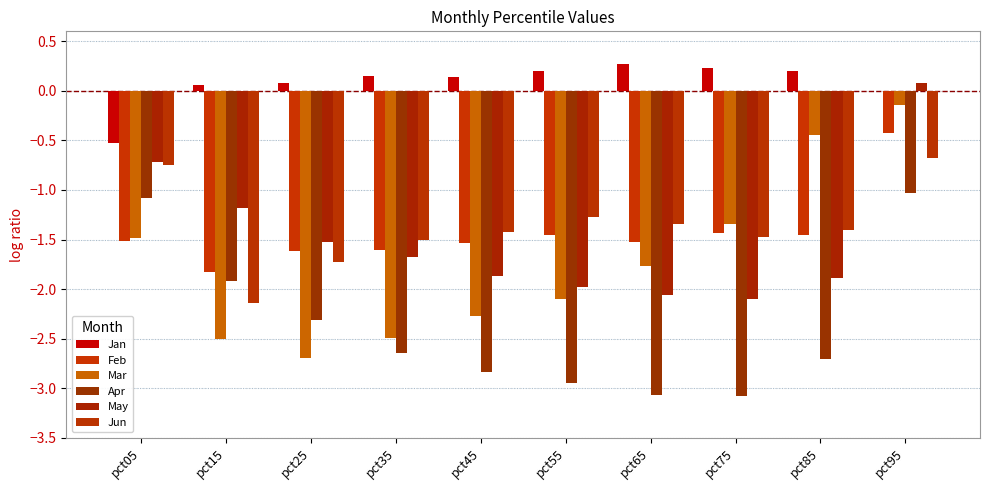

At which category does the chart reach its peak across all series?

pct65